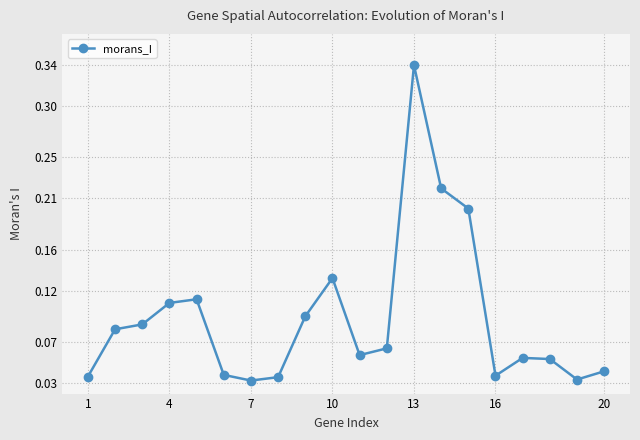

What is the sum of all values?

1.9